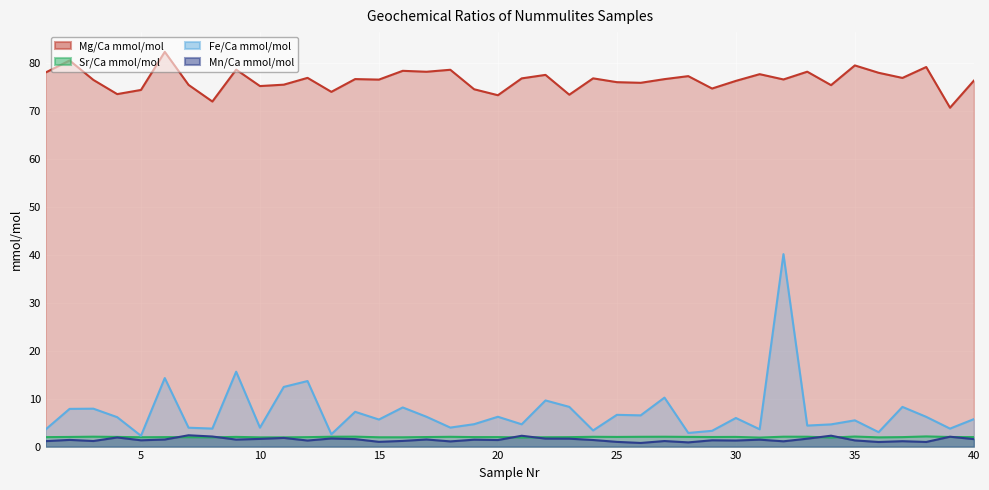

At which label is Mg/Ca mmol/mol closest to 76?

25